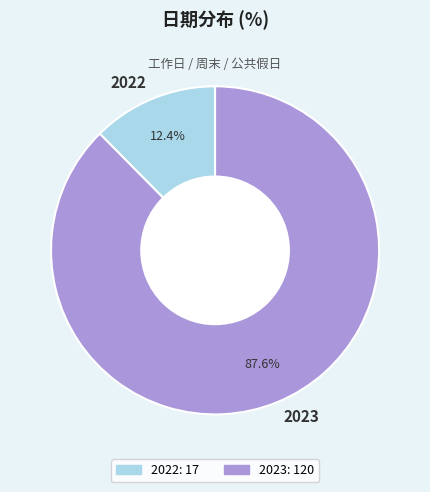

To the nearest percent, what is the average slice percentage?

50%